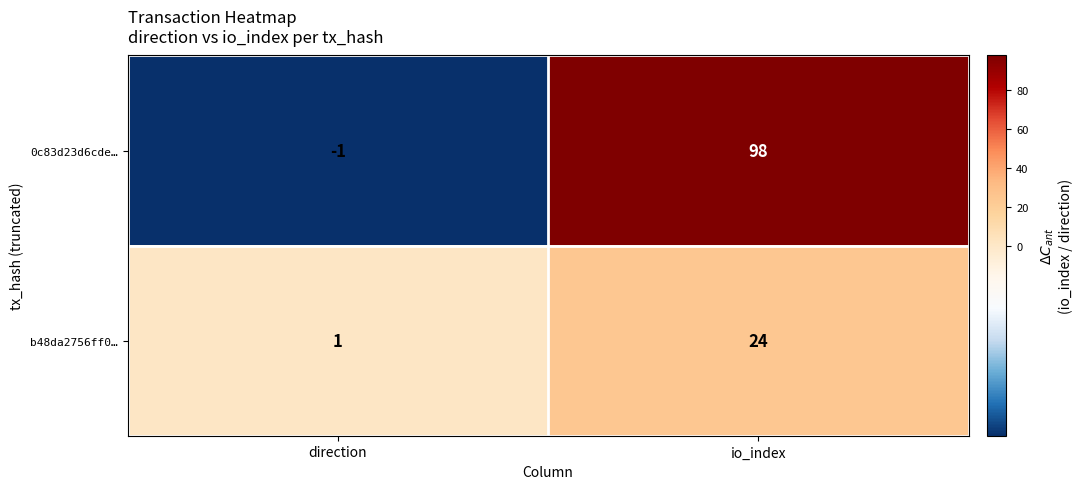

Which series has the widest spread of values?

0c83d23d6cde…